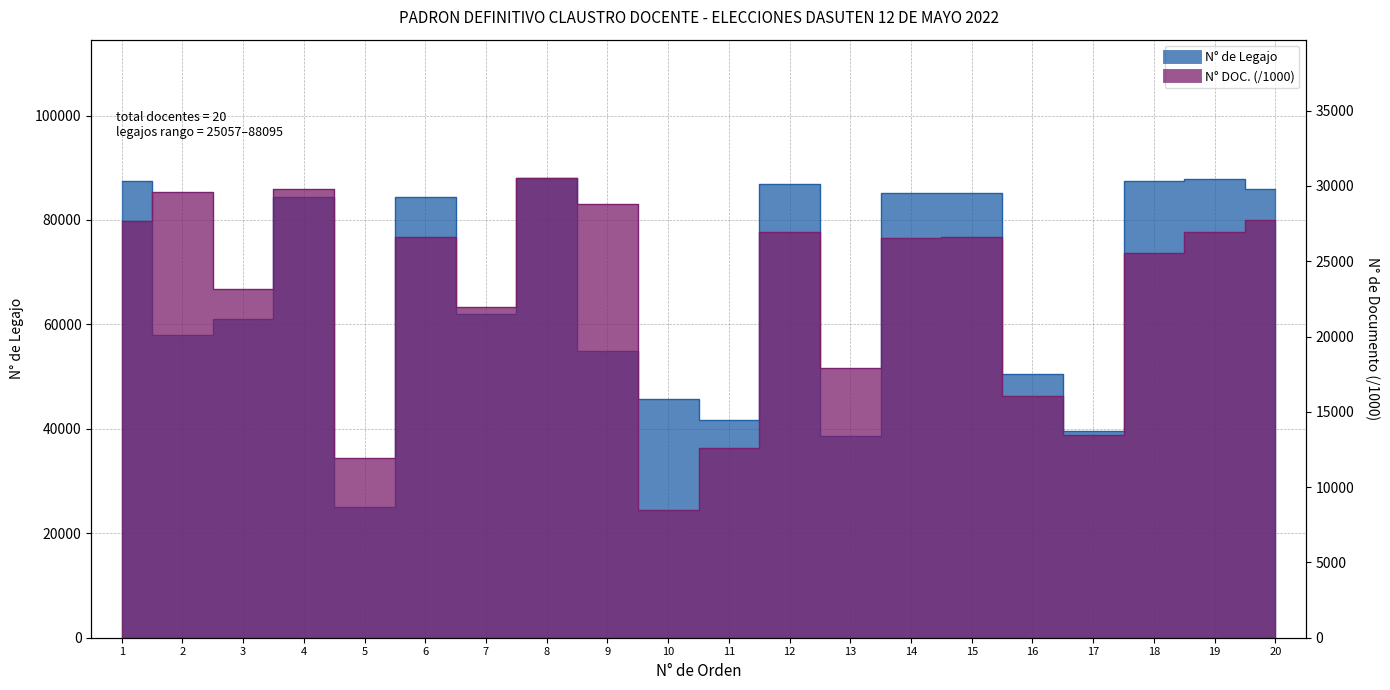

Between 2 and 11, which series saw the biggest shift?

N° DOC.